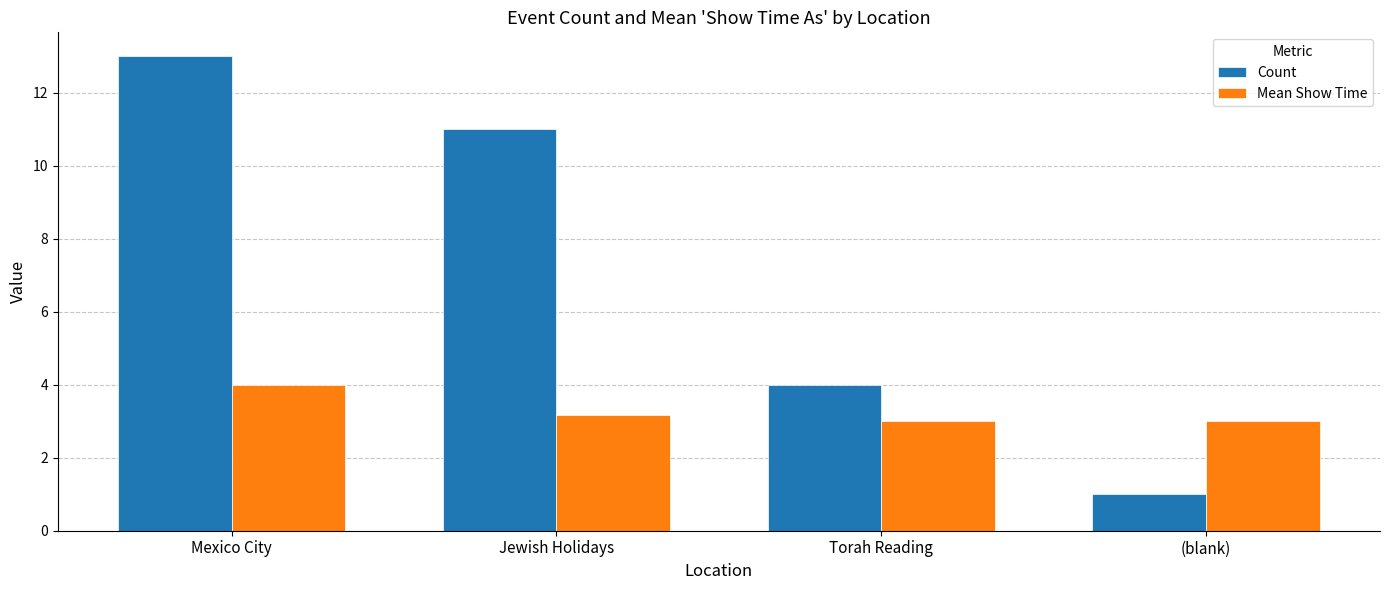

How many groups of bars are there?

4